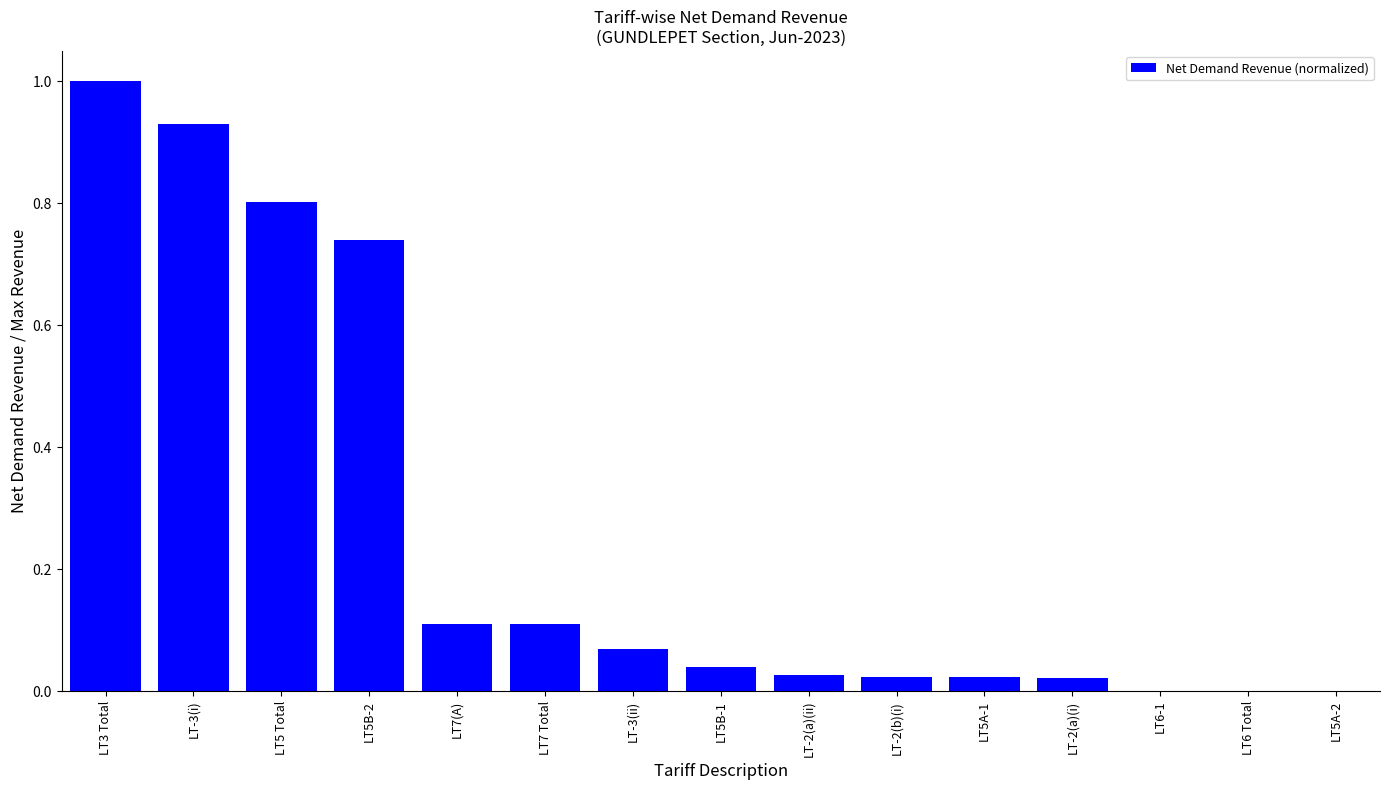

How many distinct data groups are displayed?

1